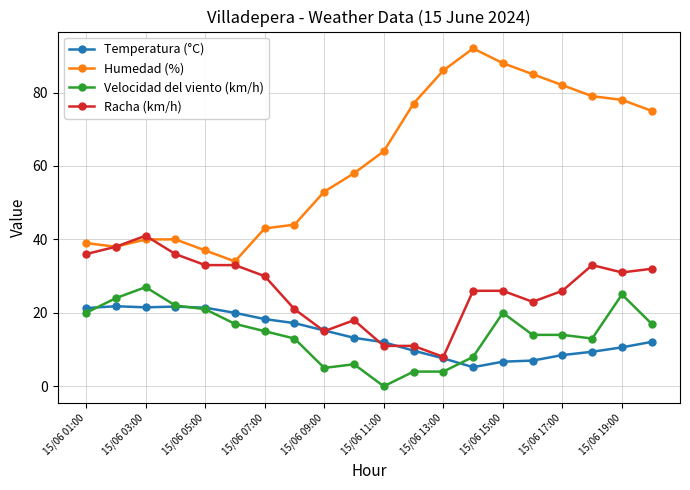

True or false: Velocidad del viento (km/h) and Humedad (%) intersect in this chart.

False